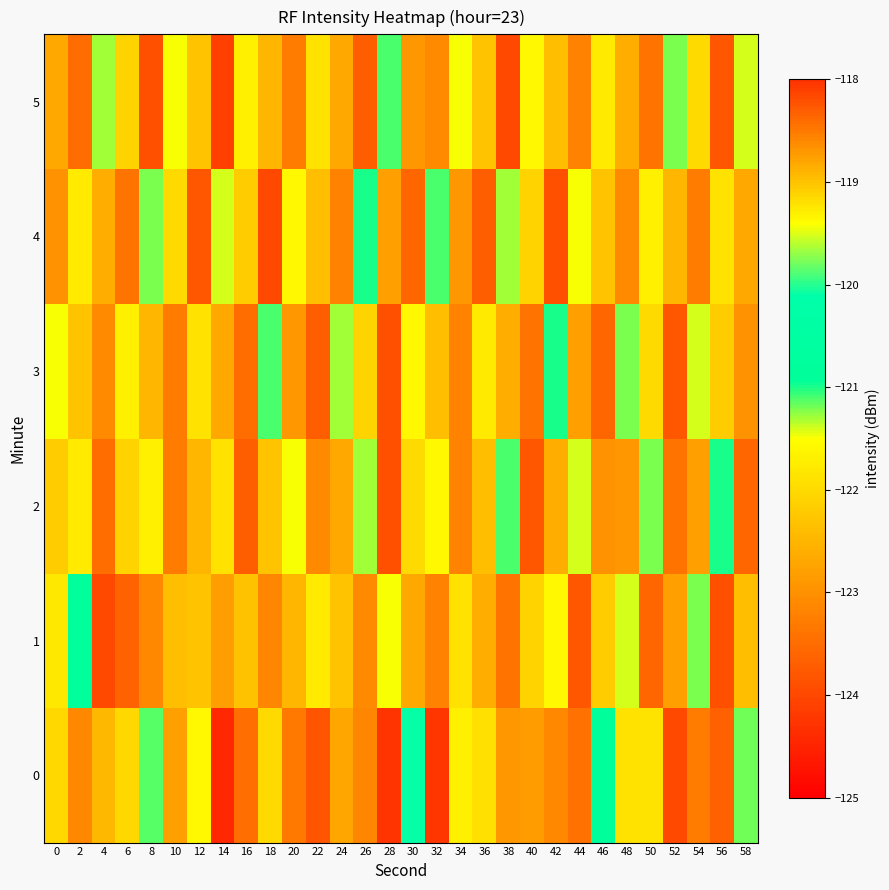

Reading left to right, transcribe all the data shown in this chart.

0: 0=-122.0	2=-123.1	4=-122.5	6=-122.0	8=-121.1	10=-122.8	12=-121.6	14=-124.4	16=-123.5	18=-122.0	20=-123.3	22=-123.8	24=-122.7	26=-123.1	28=-124.3	30=-120.1	32=-124.3	34=-121.7	36=-121.9	38=-122.9	40=-122.9	42=-123.1	44=-123.4	46=-120.8	48=-121.9	50=-121.9	52=-124.0	54=-123.3	56=-123.7	58=-121.2
1: 0=-121.8	2=-120.8	4=-124.0	6=-118.4	8=-123.1	10=-122.4	12=-122.3	14=-122.8	16=-122.3	18=-123.2	20=-122.5	22=-121.8	24=-122.3	26=-123.1	28=-121.5	30=-122.7	32=-123.2	34=-121.9	36=-122.6	38=-123.4	40=-122.1	42=-121.6	44=-123.8	46=-122.2	48=-121.4	50=-123.6	52=-122.8	54=-121.2	56=-123.9	58=-122.4
2: 0=-122.2	2=-121.8	4=-123.5	6=-122.1	8=-121.7	10=-123.3	12=-122.5	14=-121.9	16=-123.7	18=-122.3	20=-121.5	22=-123.1	24=-122.7	26=-121.3	28=-123.9	30=-122.0	32=-121.6	34=-123.2	36=-122.4	38=-121.1	40=-123.8	42=-122.6	44=-121.4	46=-123.0	48=-122.9	50=-121.2	52=-123.4	54=-122.8	56=-121.0	58=-123.6
3: 0=-121.5	2=-122.3	4=-123.1	6=-121.7	8=-122.5	10=-123.3	12=-121.9	14=-122.7	16=-123.5	18=-121.1	20=-122.9	22=-123.7	24=-121.3	26=-122.1	28=-123.9	30=-121.6	32=-122.4	34=-123.2	36=-121.8	38=-122.6	40=-123.4	42=-121.0	44=-122.8	46=-123.6	48=-121.2	50=-122.0	52=-123.8	54=-121.4	56=-122.2	58=-123.0
4: 0=-123.0	2=-121.8	4=-122.6	6=-123.4	8=-121.2	10=-122.0	12=-123.8	14=-121.4	16=-122.2	18=-124.0	20=-121.6	22=-122.4	24=-123.2	26=-121.0	28=-122.8	30=-123.6	32=-121.1	34=-122.9	36=-123.7	38=-121.3	40=-122.1	42=-123.9	44=-121.5	46=-122.3	48=-123.1	50=-121.7	52=-122.5	54=-123.3	56=-121.9	58=-122.7
5: 0=-122.7	2=-123.5	4=-121.3	6=-122.1	8=-123.9	10=-121.5	12=-122.3	14=-124.1	16=-121.7	18=-122.5	20=-123.3	22=-121.9	24=-122.7	26=-123.7	28=-121.1	30=-122.9	32=-123.1	34=-121.5	36=-122.3	38=-124.0	40=-121.6	42=-122.4	44=-123.2	46=-121.8	48=-122.6	50=-123.4	52=-121.2	54=-122.0	56=-123.8	58=-121.4